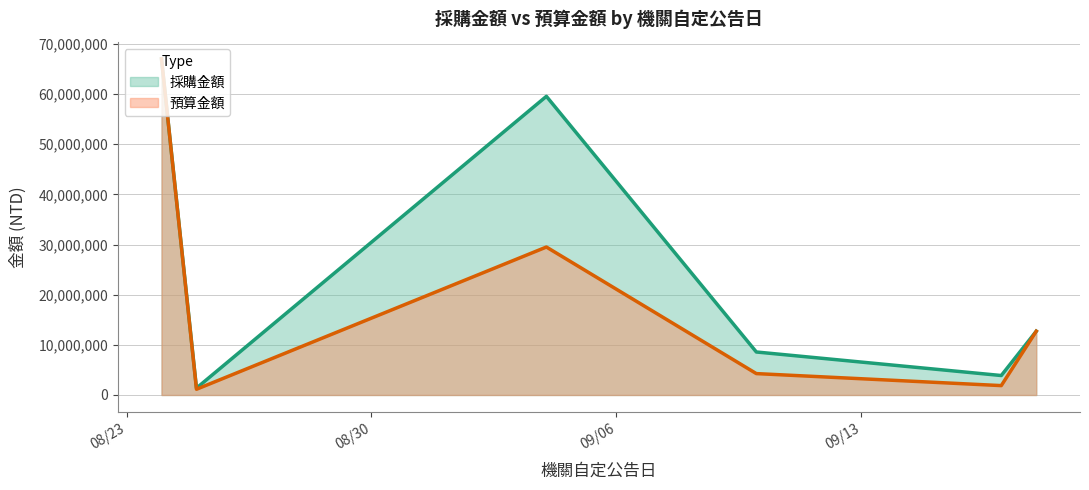

At which category does 預算金額 reach its first local peak?

2020/8/24